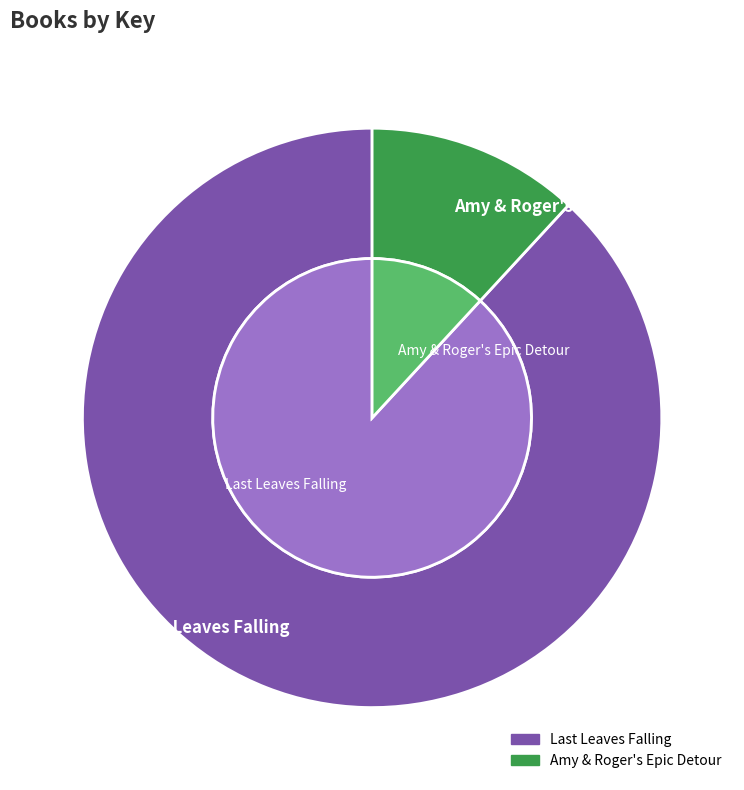

Count the number of slices in the pie.

2